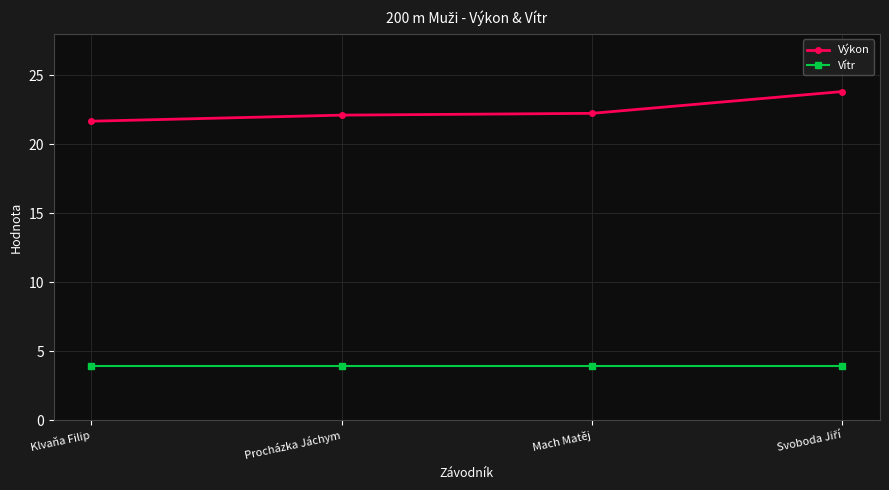

Reading left to right, list all the values displayed in this chart.

Výkon: 21.7	22.1	22.2	23.8
Vítr: 3.9	3.9	3.9	3.9